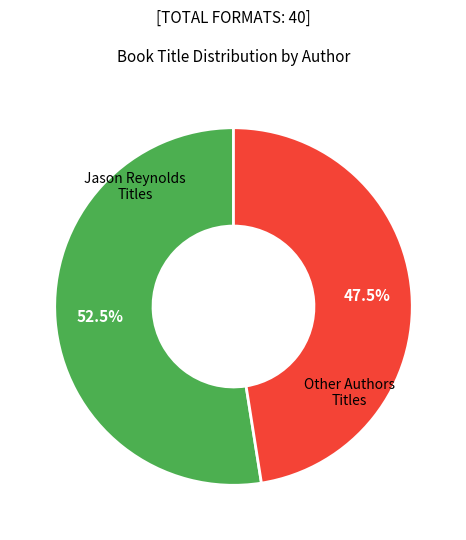

Is there a majority slice in this chart?

Yes